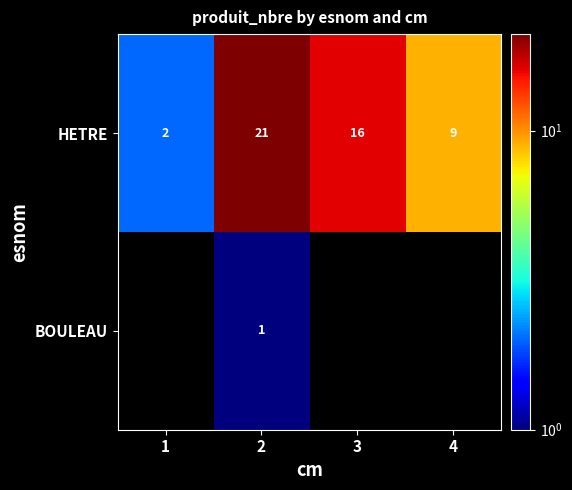

True or false: HETRE has a value of 21 at 2.

True